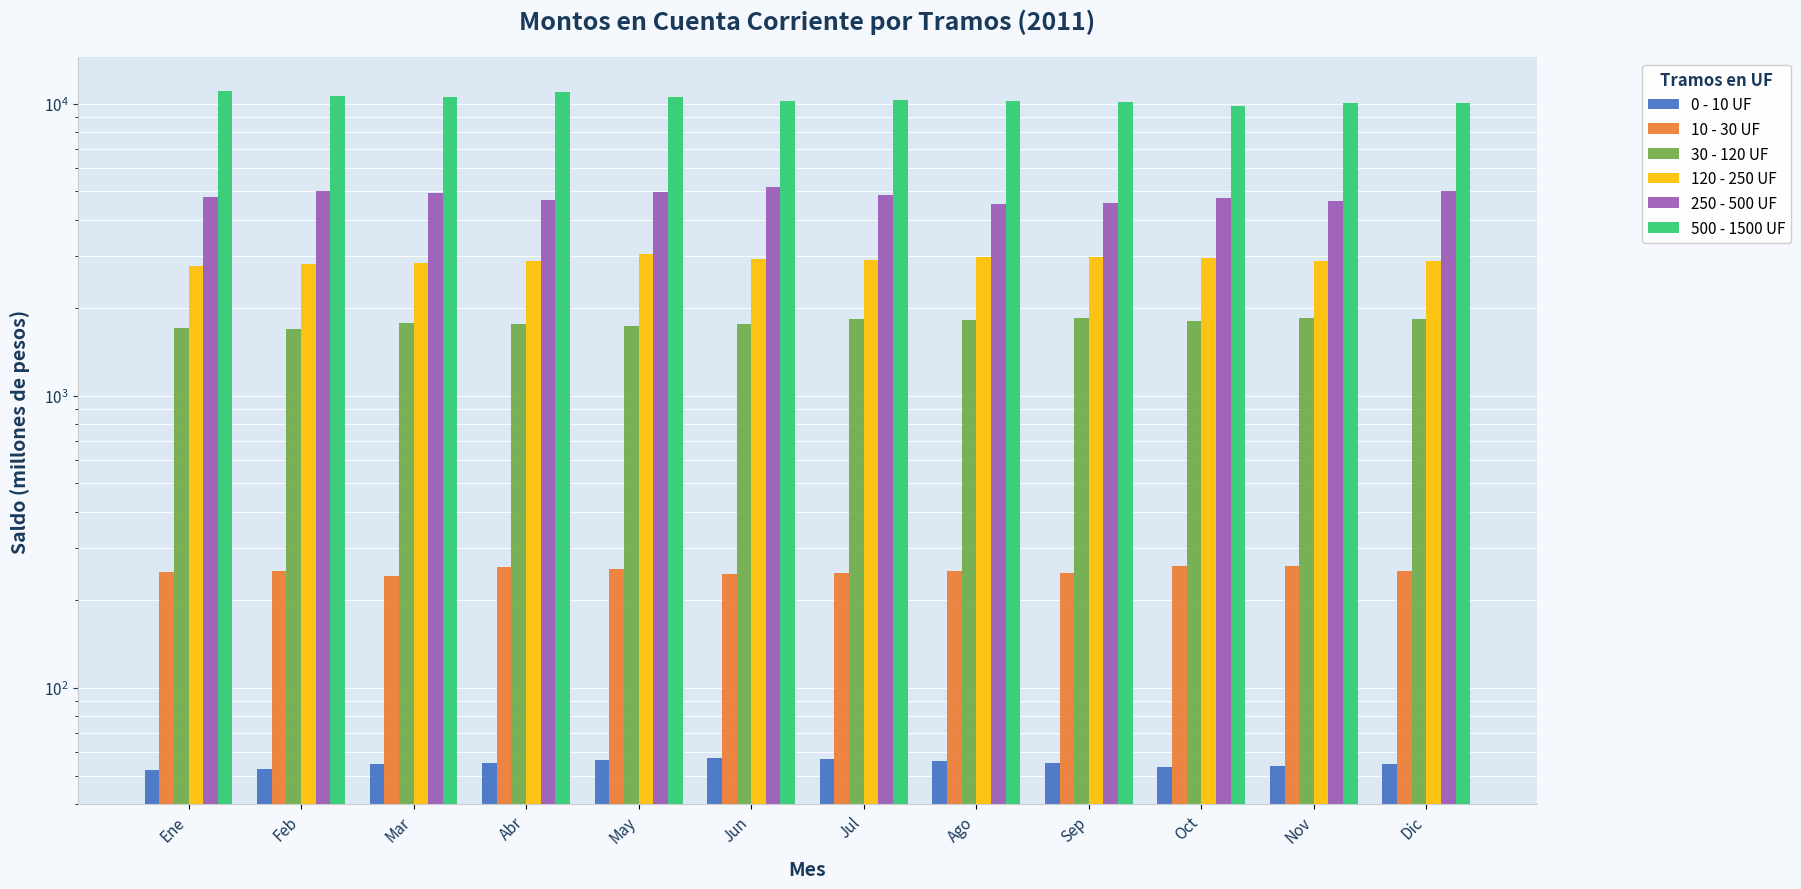

Rank the categories by 250 - 500 UF value from lowest to highest.

Ago, Sep, Nov, Abr, Oct, Ene, Jul, Mar, May, Dic, Feb, Jun